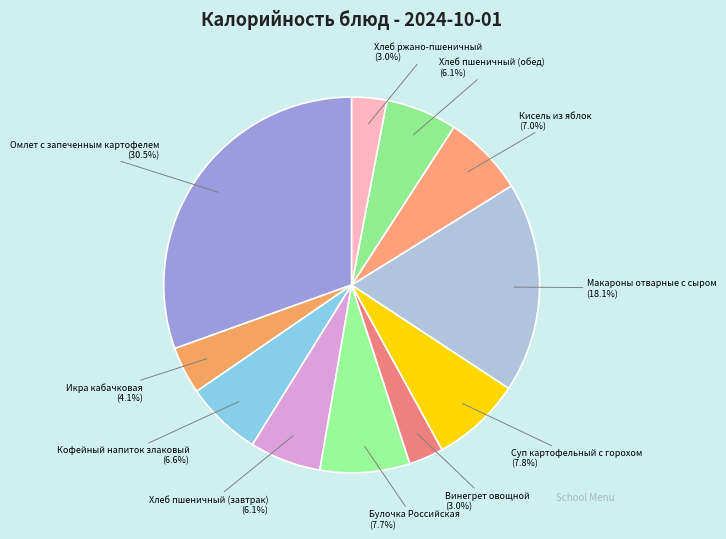

What percentage do Кофейный напиток злаковый and Хлеб пшеничный (обед) together represent?

12.7%